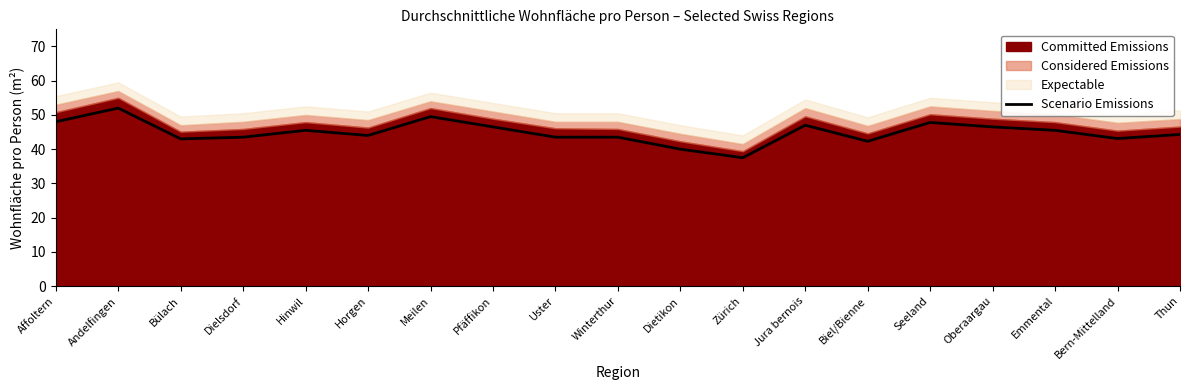

Reading left to right, what are all the values shown in this chart?

Affoltern=48.0	Andelfingen=52.0	Bülach=43.0	Dielsdorf=43.5	Hinwil=45.5	Horgen=44.0	Meilen=49.5	Pfäffikon=46.5	Uster=43.5	Winterthur=43.5	Dietikon=40.0	Zürich=37.5	Jura bernois=47.0	Biel/Bienne=42.3	Seeland=47.8	Oberaargau=46.5	Emmental=45.5	Bern-Mittelland=43.1	Thun=44.3